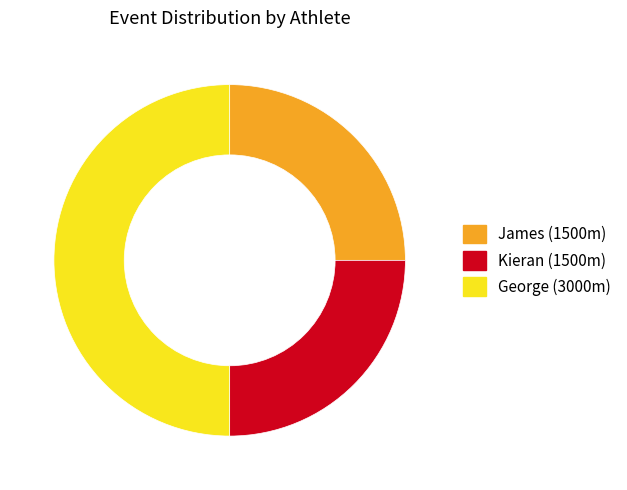

What is the ratio of the value at Kieran to the value at George?

0.5